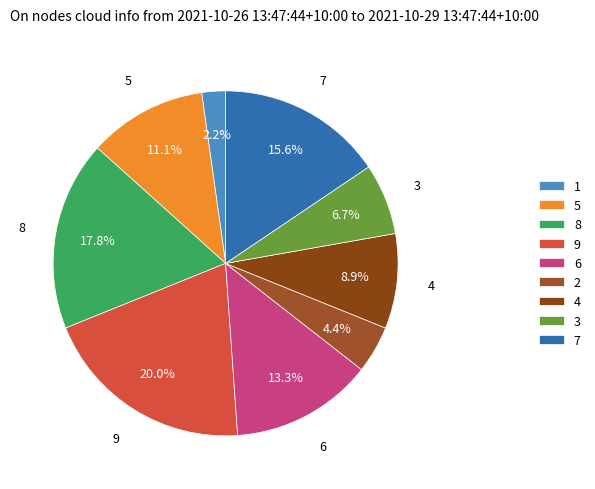

What is the largest slice in the pie chart?

9